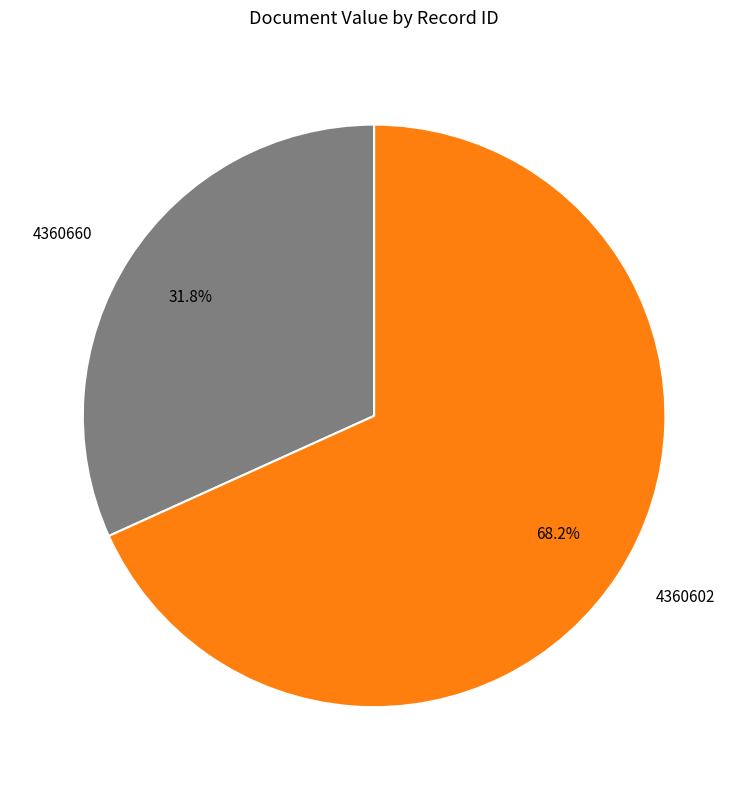

What is the ratio of the value at 4360602 to the value at 4360660?

2.1